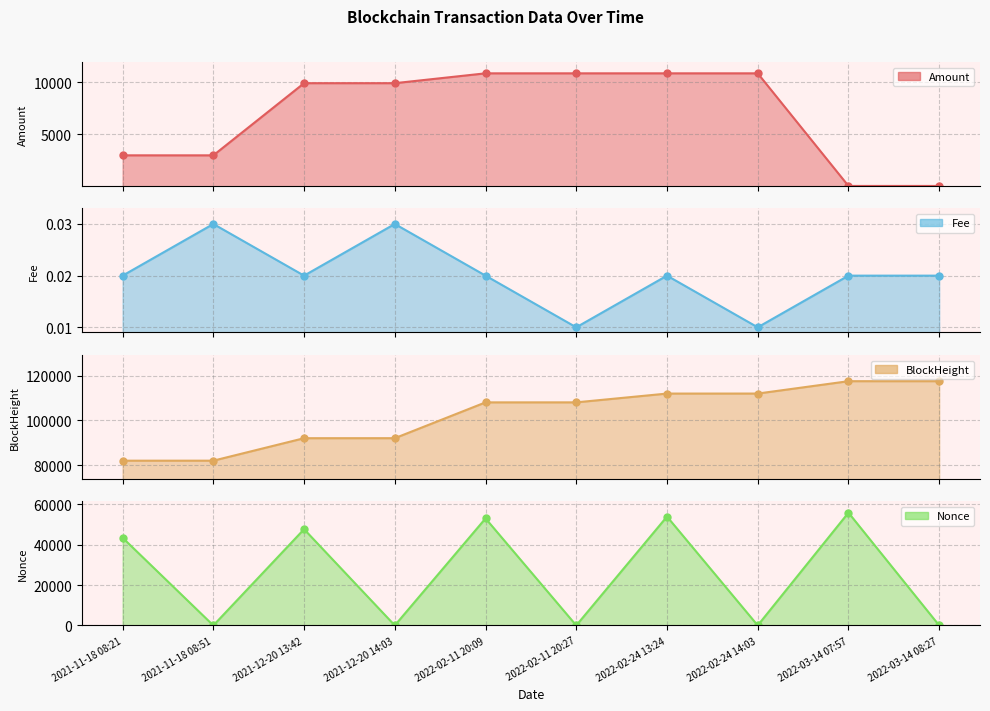

At which category is the sum across all series the highest?

2022-02-24 13:24